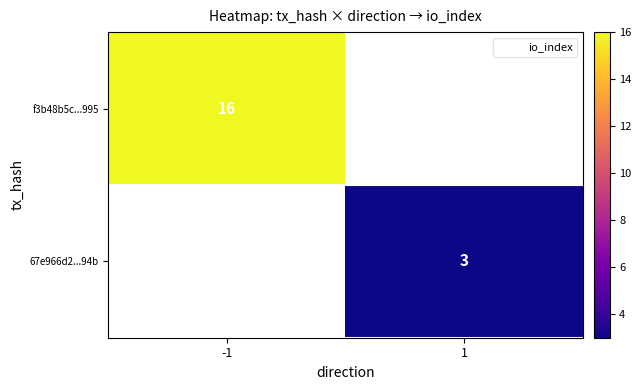

What is the maximum value shown in the chart?

16.0